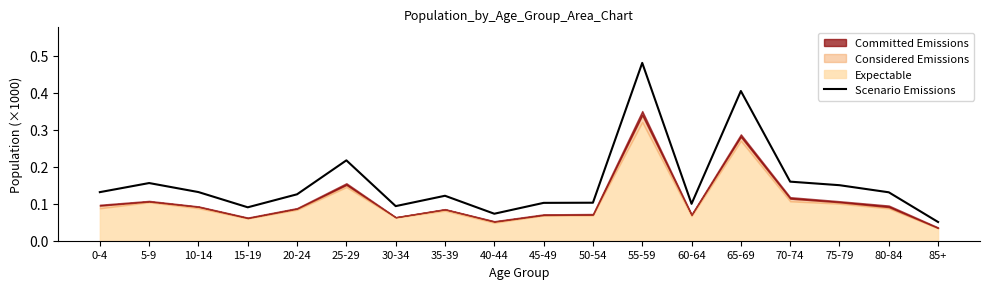

Which has a higher value, 5-9 or 0-4?

5-9